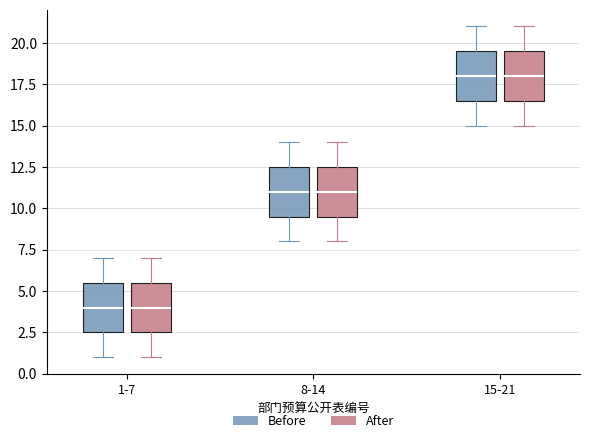

Reading left to right, transcribe this box plot: for each box, give where its median line is, the range the box spans, and where its two whiskers end, as read against the y-axis. The values are not printed on the chart, so give them approximately, as read against the axis.

1-7 (Before): median 4.0, box 2.5 to 5.5, whiskers 1.0 to 7.0
1-7 (After): median 4.0, box 2.5 to 5.5, whiskers 1.0 to 7.0
8-14 (Before): median 11.0, box 9.5 to 12.5, whiskers 8.0 to 14.0
8-14 (After): median 11.0, box 9.5 to 12.5, whiskers 8.0 to 14.0
15-21 (Before): median 18.0, box 16.5 to 19.5, whiskers 15.0 to 21.0
15-21 (After): median 18.0, box 16.5 to 19.5, whiskers 15.0 to 21.0